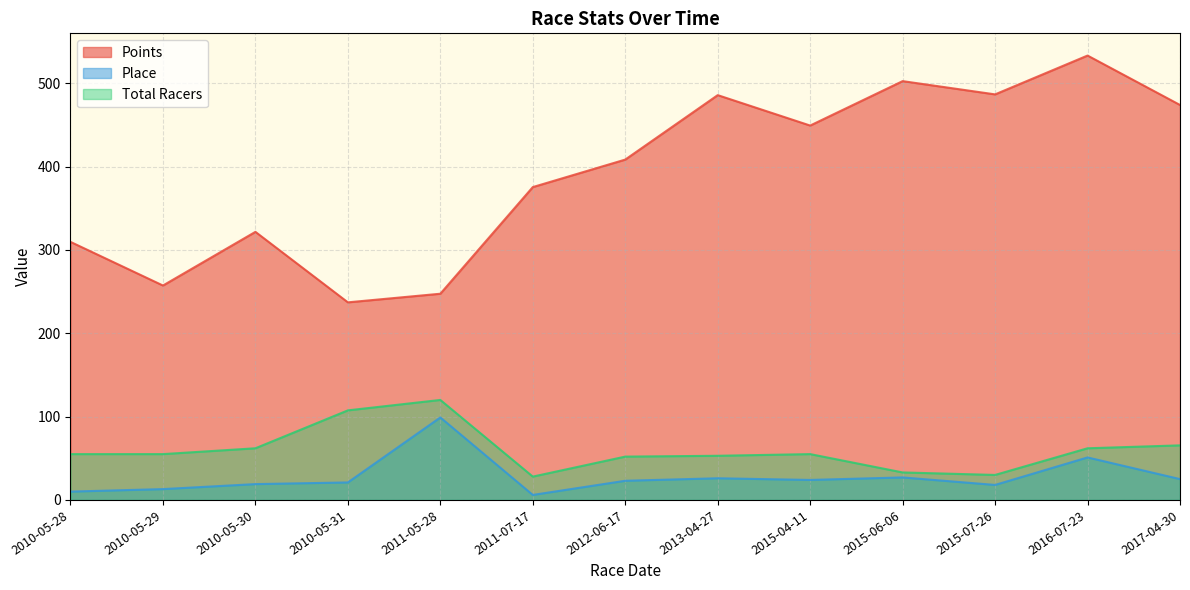

At which category does Place reach its first local peak?

2011-05-28